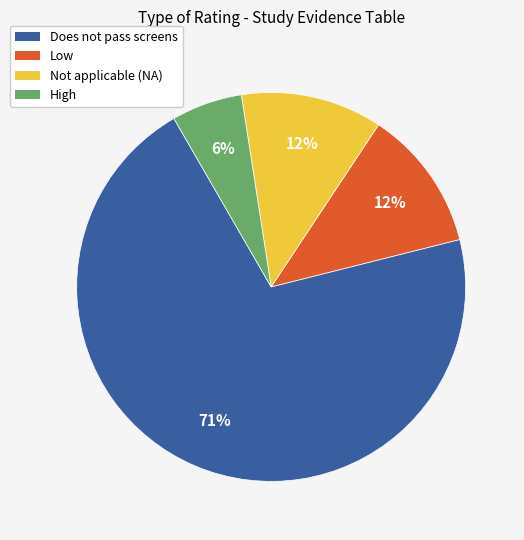

How many slices are in this pie chart?

4